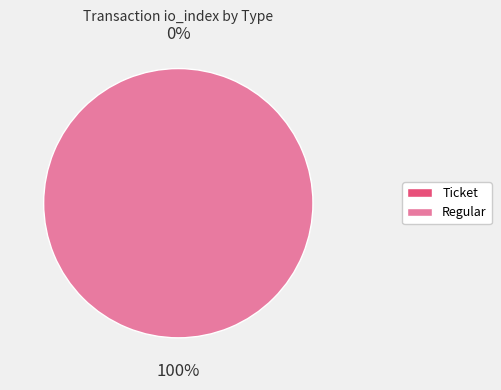

To the nearest percent, what is the difference between the Regular and Ticket slice percentages?

100%